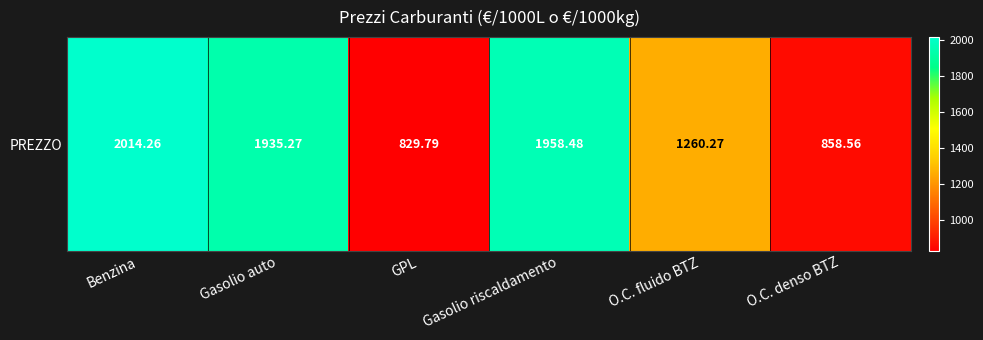

The chart shows a value of 1260.3 at O.C. fluido BTZ. True or false?

True